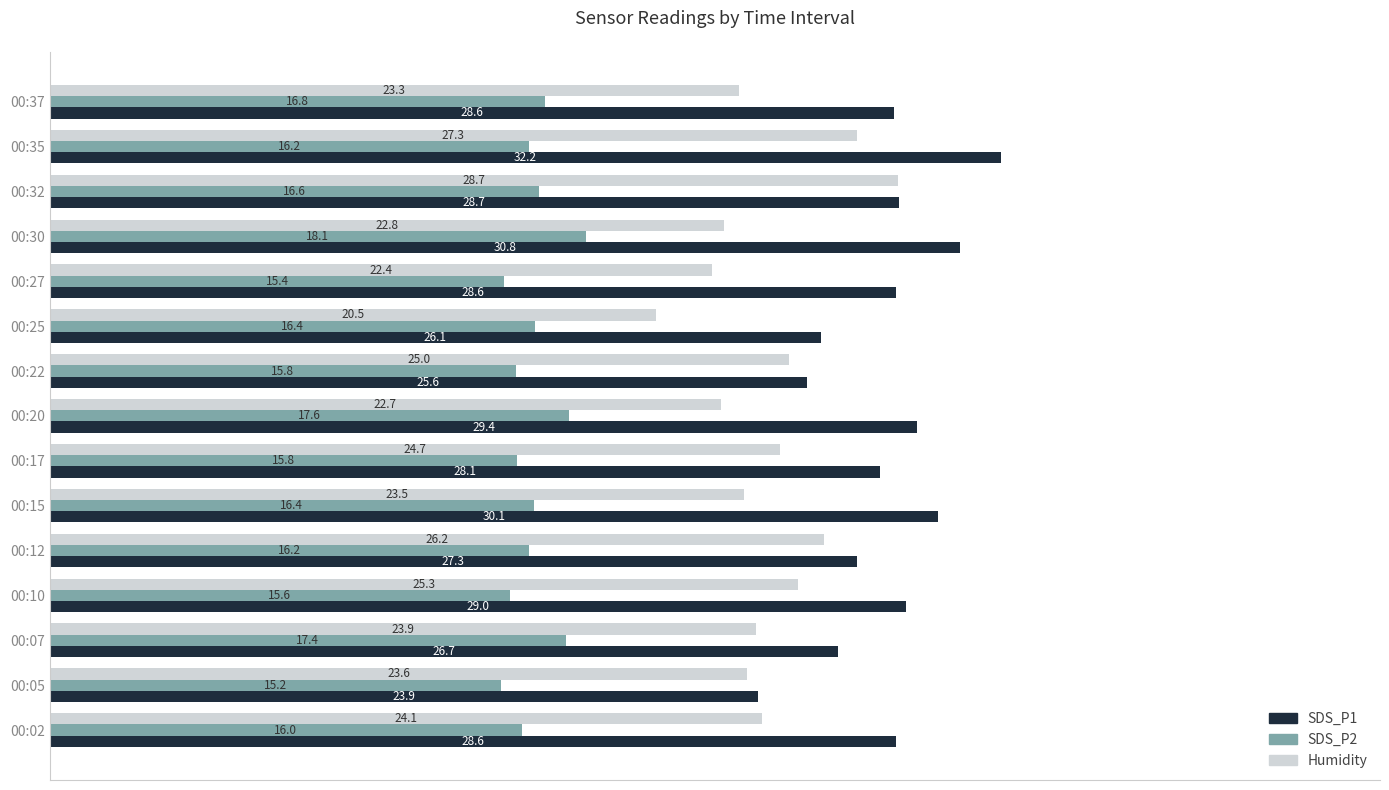

Which series has the largest range (max minus min)?

SDS_P1